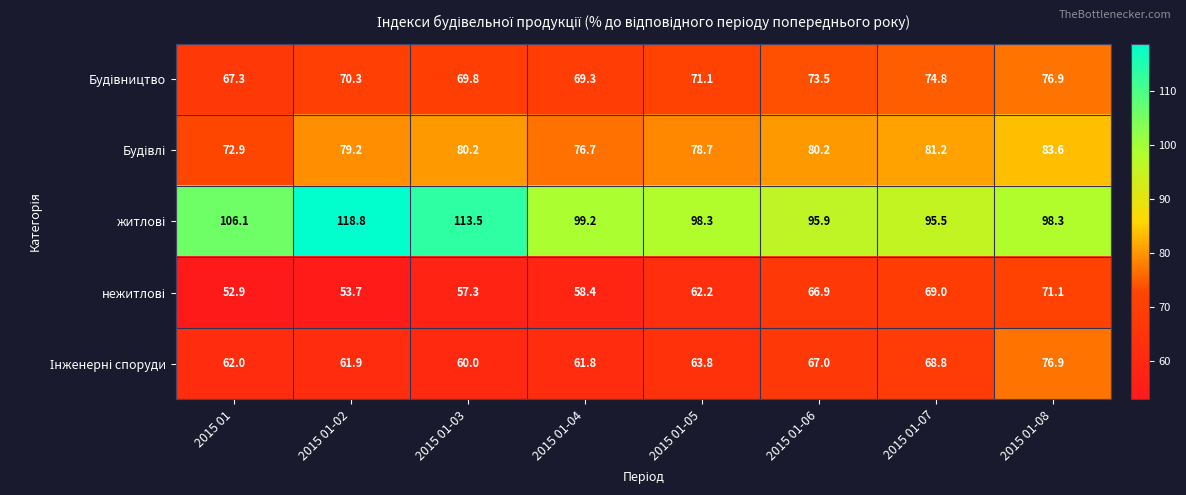

What is the spread (max minus min) of values at 2015 01-04?

40.8